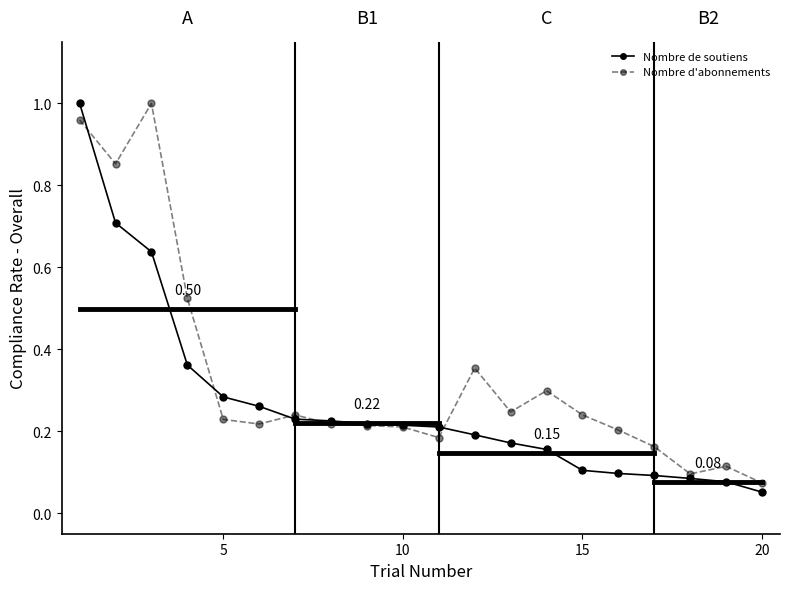

True or false: Nombre de soutiens and Nombre d'abonnements intersect in this chart.

True